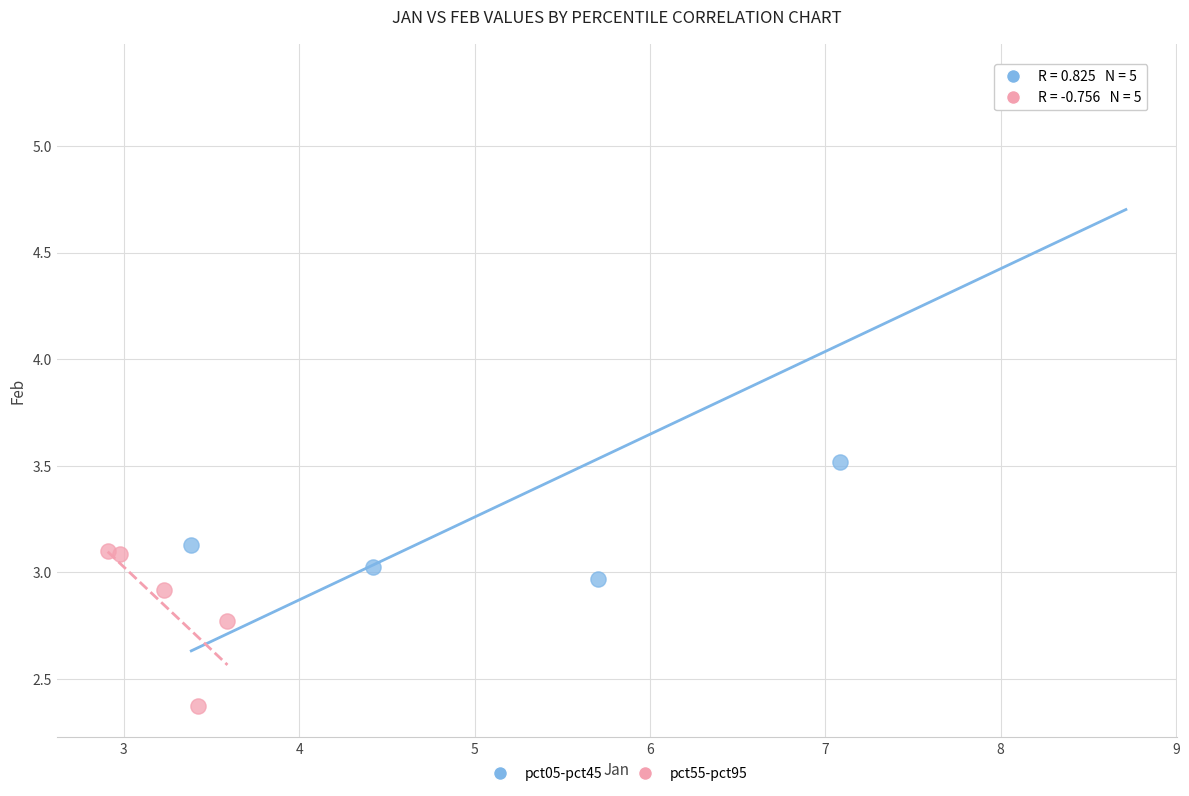

Which series has the largest Y range (max minus min)?

pct05-pct45